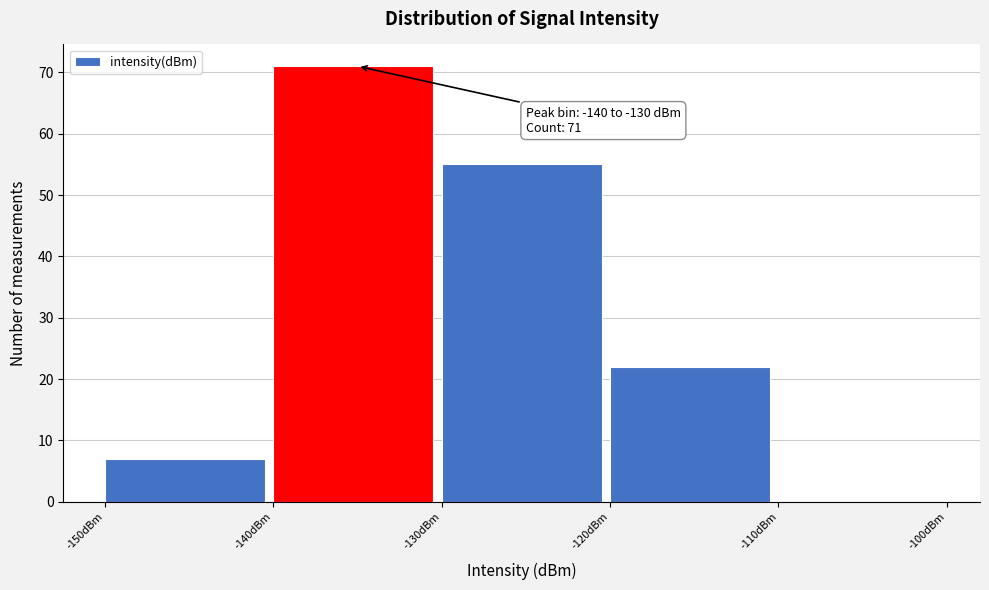

Which range on the x-axis has the tallest bar?

-140 to -130